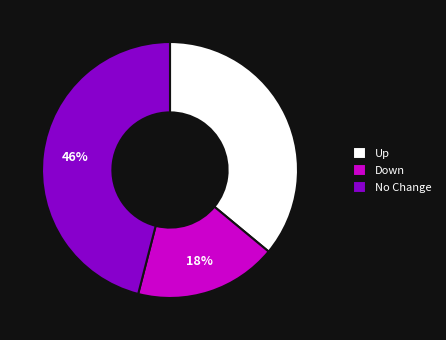

Do Up and No Change together represent more than half of the pie?

Yes